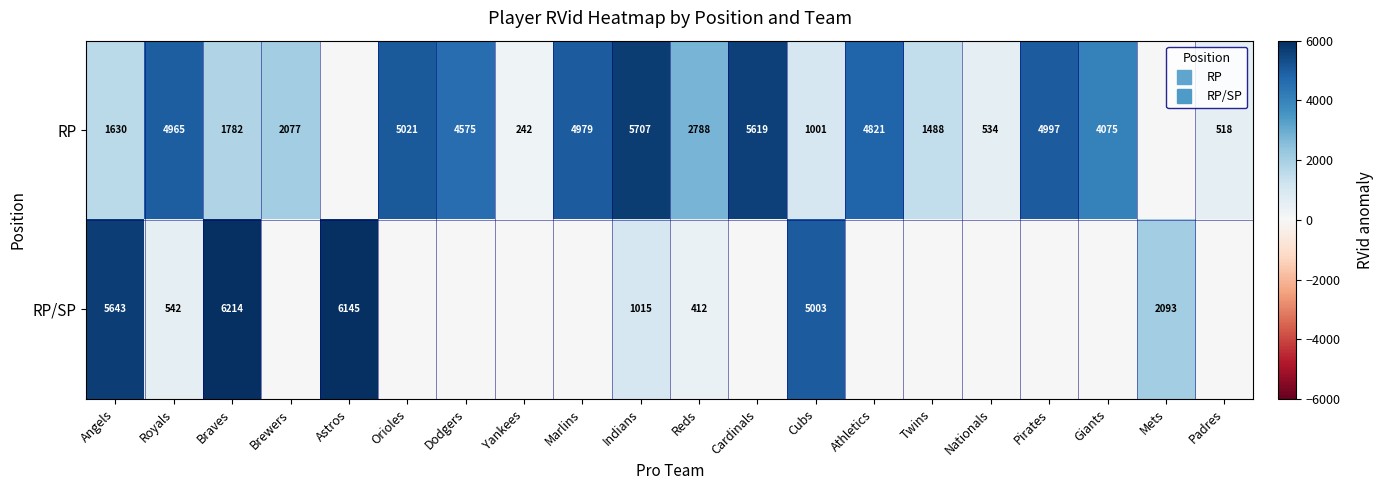

What is the maximum value shown in the chart?

6214